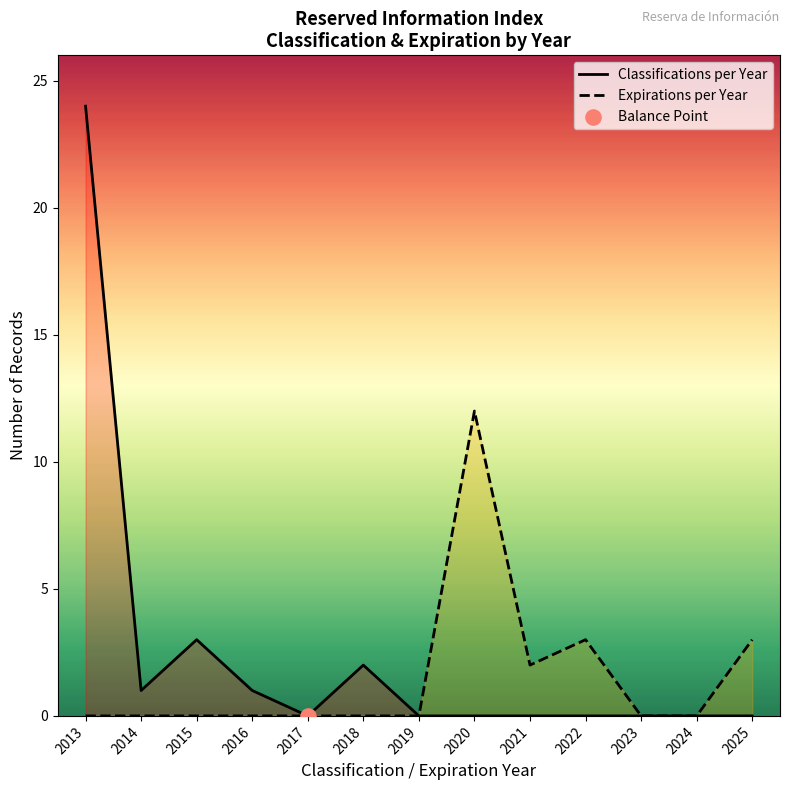

Is the value of Classifications per Year at 2020 greater than the value of Expirations per Year at 2021?

No